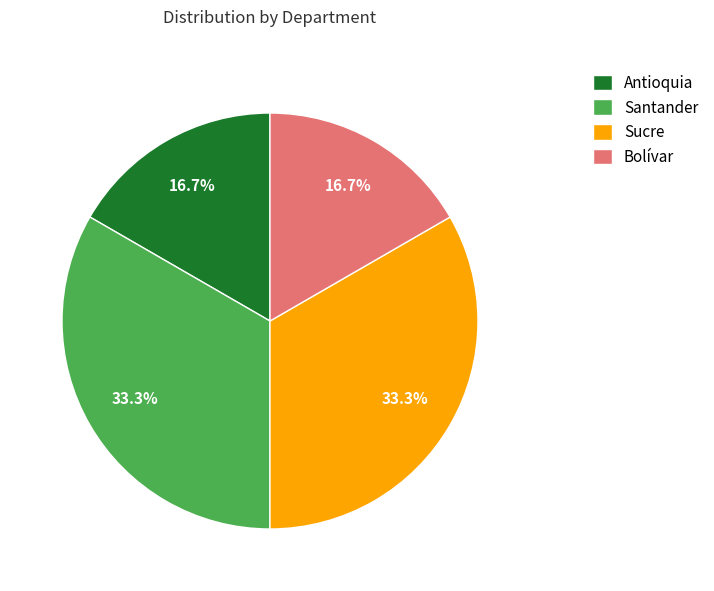

How many segments does this pie chart have?

4